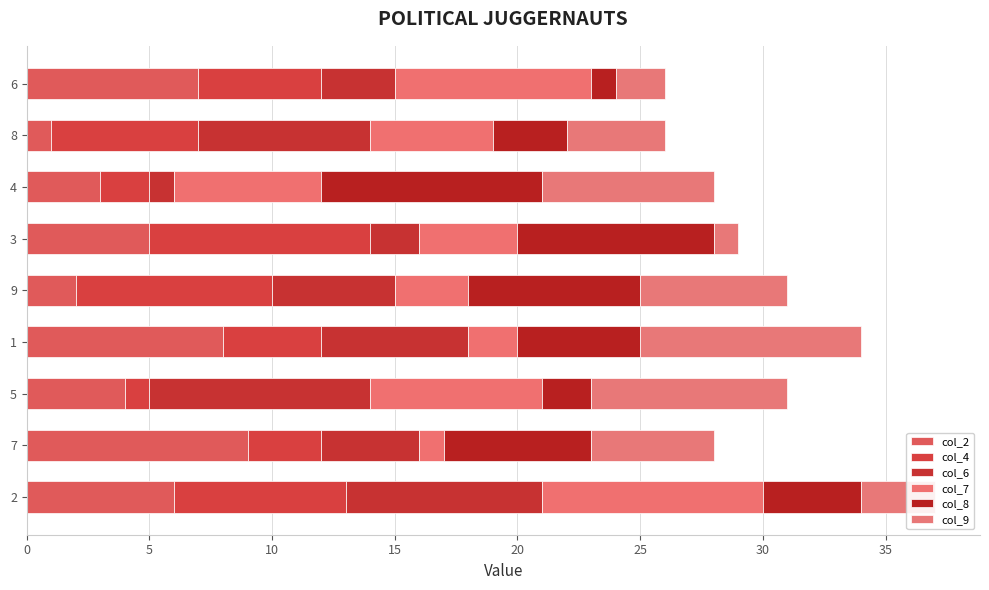

How many categories are shown in the chart?

9